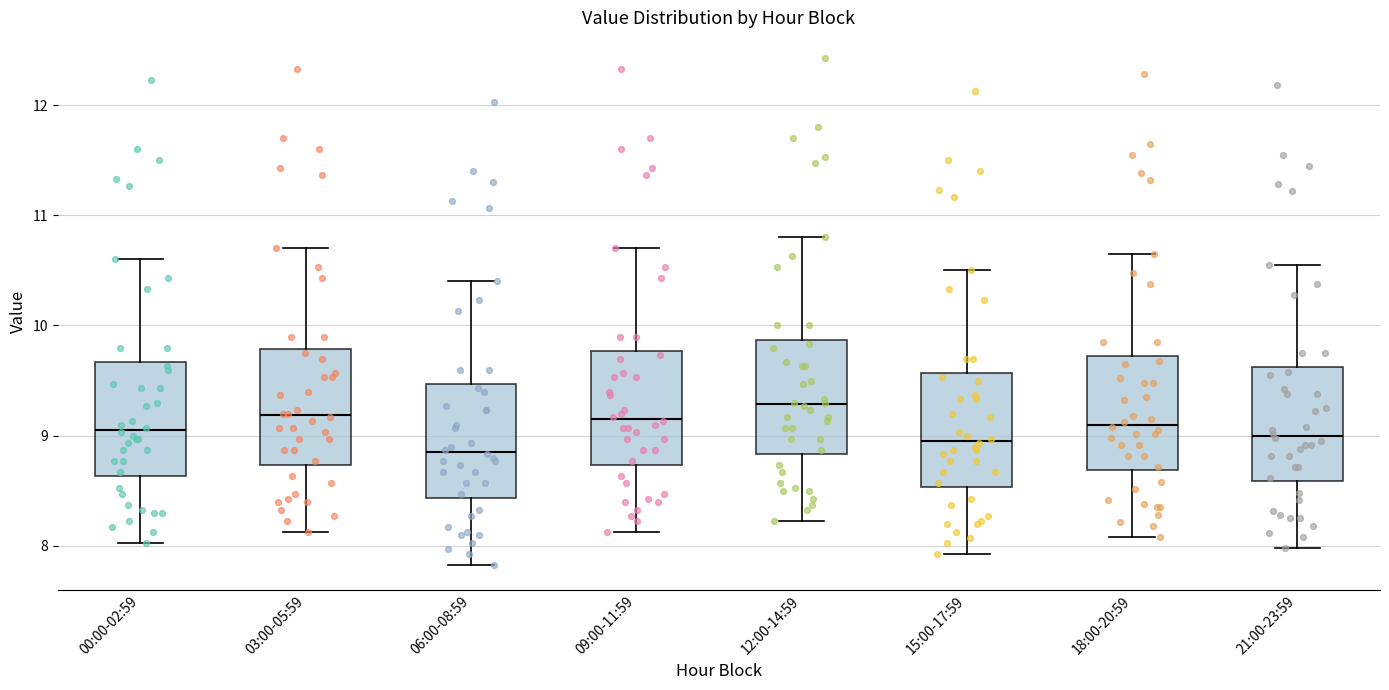

Reading left to right, transcribe this box plot: for each box, give where its median line is, the range the box spans, and where its two whiskers end, as read against the y-axis. The values are not printed on the chart, so give them approximately, as read against the axis.

00:00-02:59: median 9.1, box 8.6 to 9.7, whiskers 8.0 to 10.6
03:00-05:59: median 9.2, box 8.7 to 9.8, whiskers 8.1 to 10.7
06:00-08:59: median 8.9, box 8.4 to 9.5, whiskers 7.8 to 10.4
09:00-11:59: median 9.2, box 8.7 to 9.8, whiskers 8.1 to 10.7
12:00-14:59: median 9.3, box 8.8 to 9.9, whiskers 8.2 to 10.8
15:00-17:59: median 9.0, box 8.5 to 9.6, whiskers 7.9 to 10.5
18:00-20:59: median 9.1, box 8.7 to 9.7, whiskers 8.1 to 10.7
21:00-23:59: median 9.0, box 8.6 to 9.6, whiskers 8.0 to 10.6